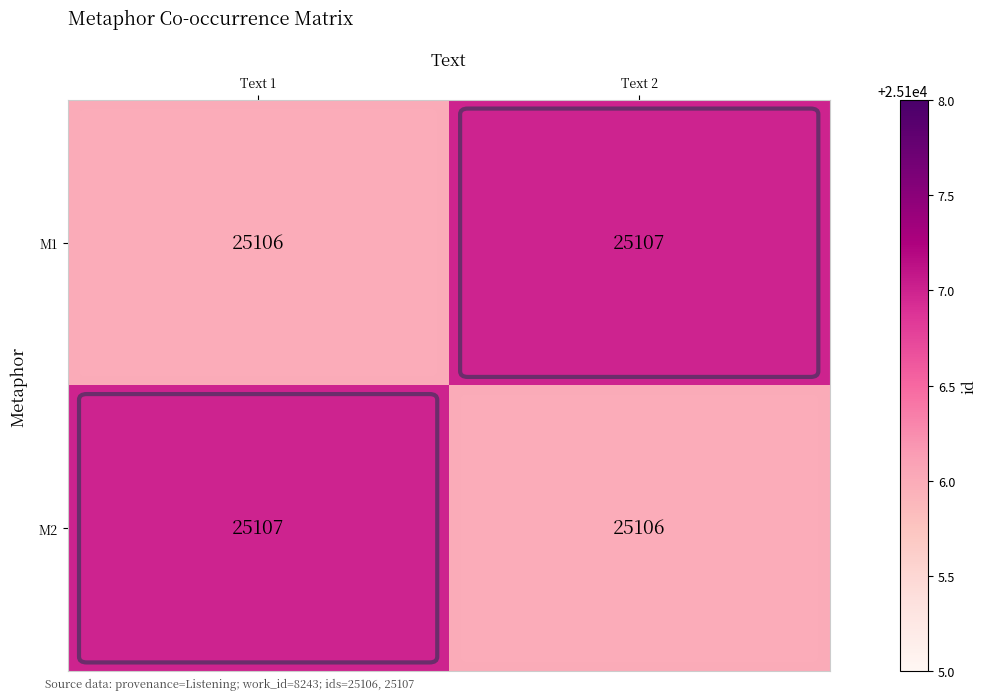

Is it true that M1 equals 25107 at Text 2?

True